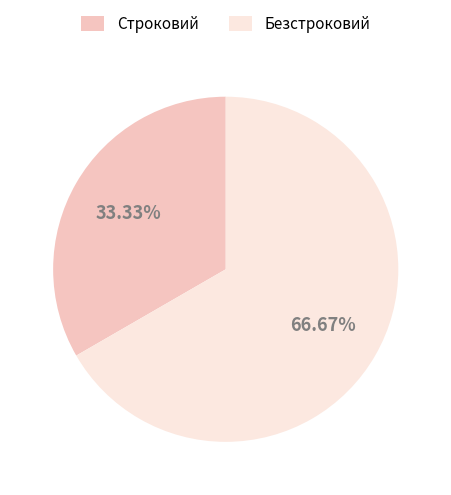

What is the majority slice?

Безстроковий